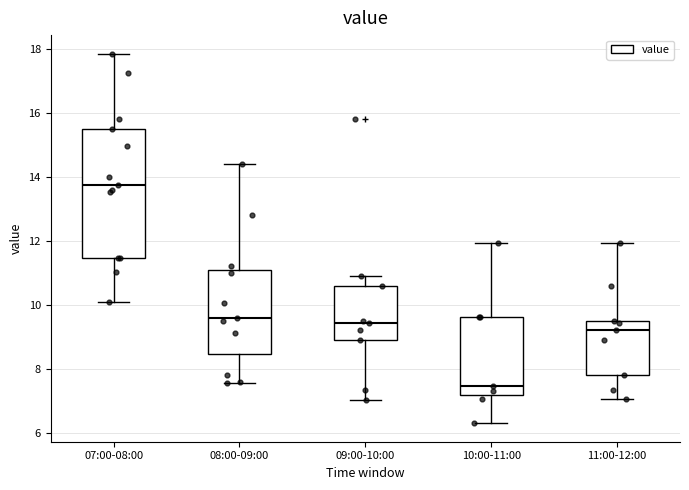

Reading left to right, read every box against the y-axis: the position of its median line, the range the box covers, and the ends of its whiskers. The values are not printed on the chart, so give them approximately, as read against the axis.

07:00-08:00: median 13.8, box 11.4 to 15.6, whiskers 10.2 to 17.8
08:00-09:00: median 9.6, box 8.4 to 11.2, whiskers 7.6 to 14.4
09:00-10:00: median 9.4, box 9.0 to 10.6, whiskers 7.0 to 11.0
10:00-11:00: median 7.4, box 7.2 to 9.6, whiskers 6.4 to 12.0
11:00-12:00: median 9.2, box 7.8 to 9.6, whiskers 7.0 to 12.0